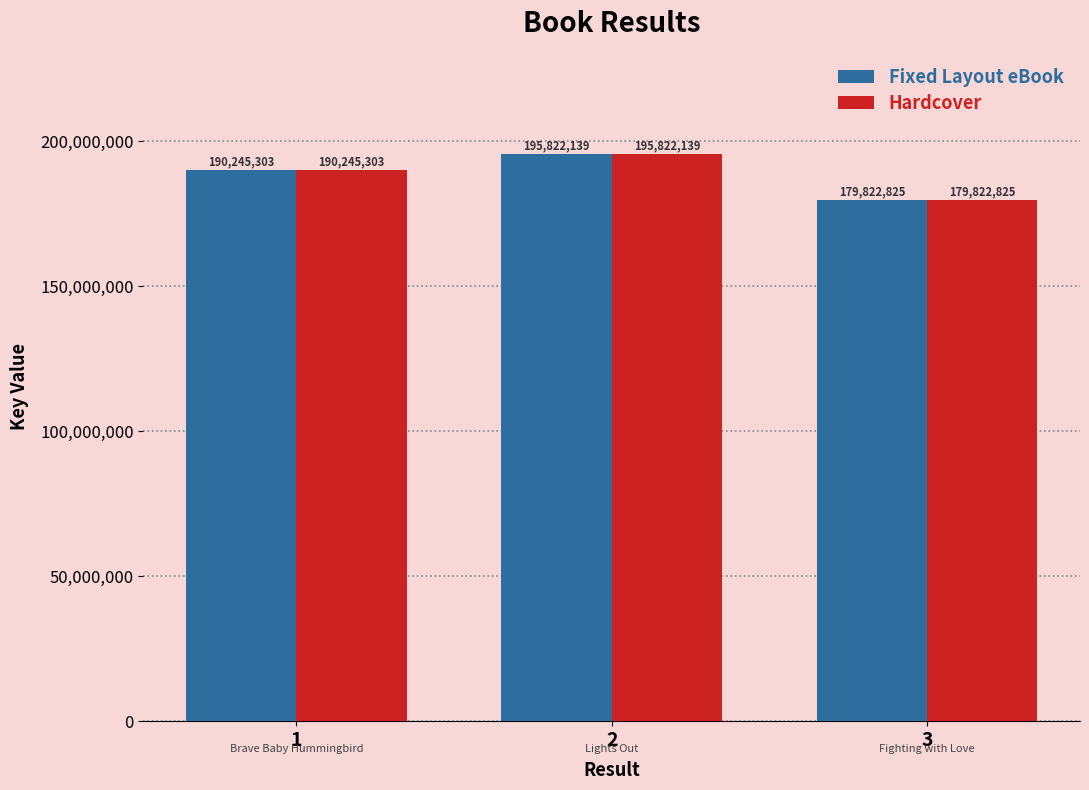

The value of Fixed Layout eBook at 1 is 190245303. True or false?

True